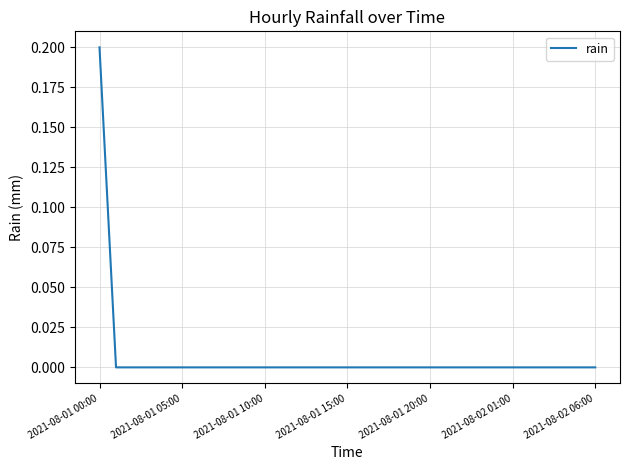

What is the maximum value shown in the chart?

0.2